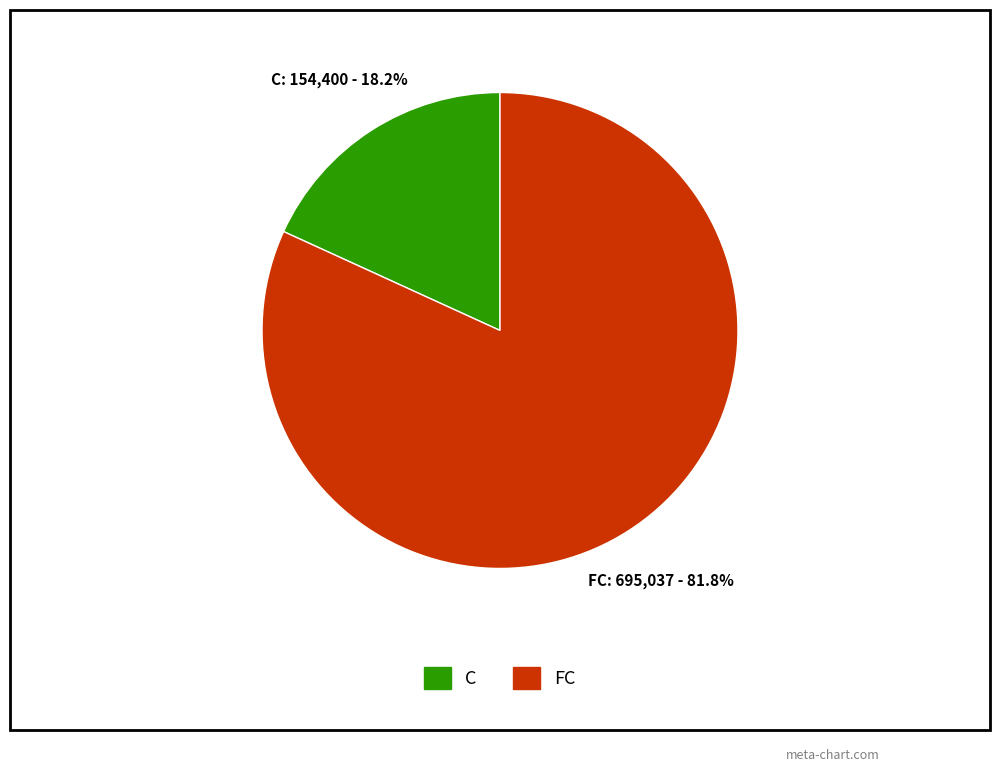

To the nearest percent, what is the average slice percentage?

50%